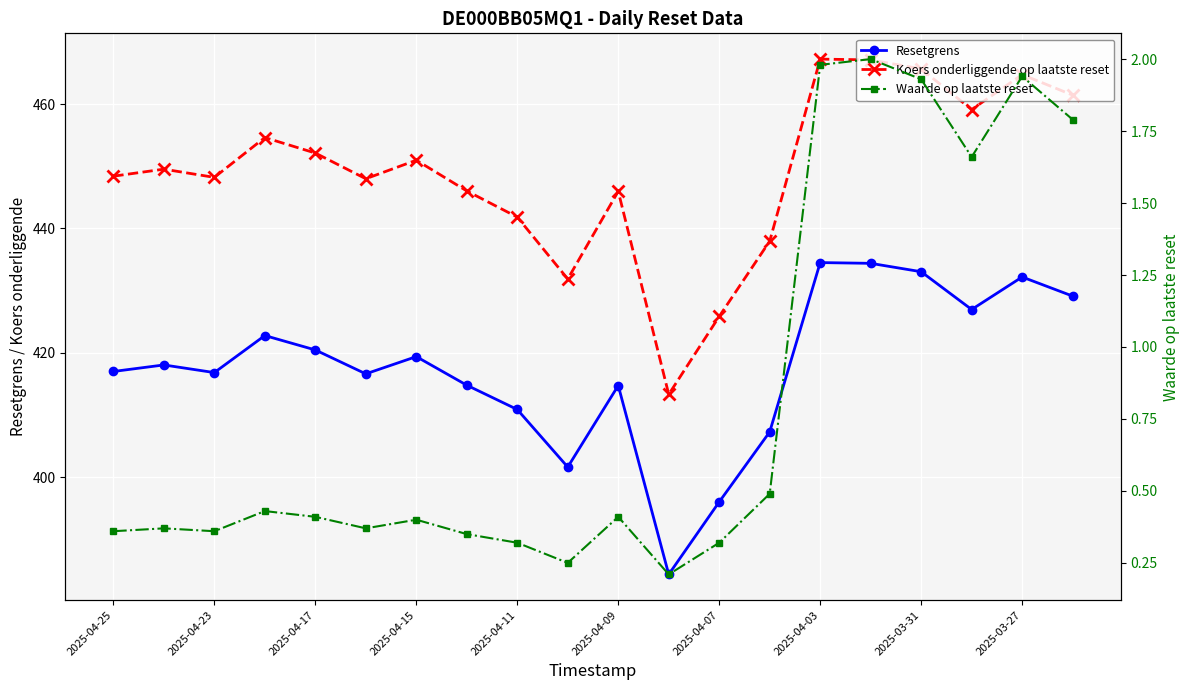

What is the smallest value displayed?

0.2